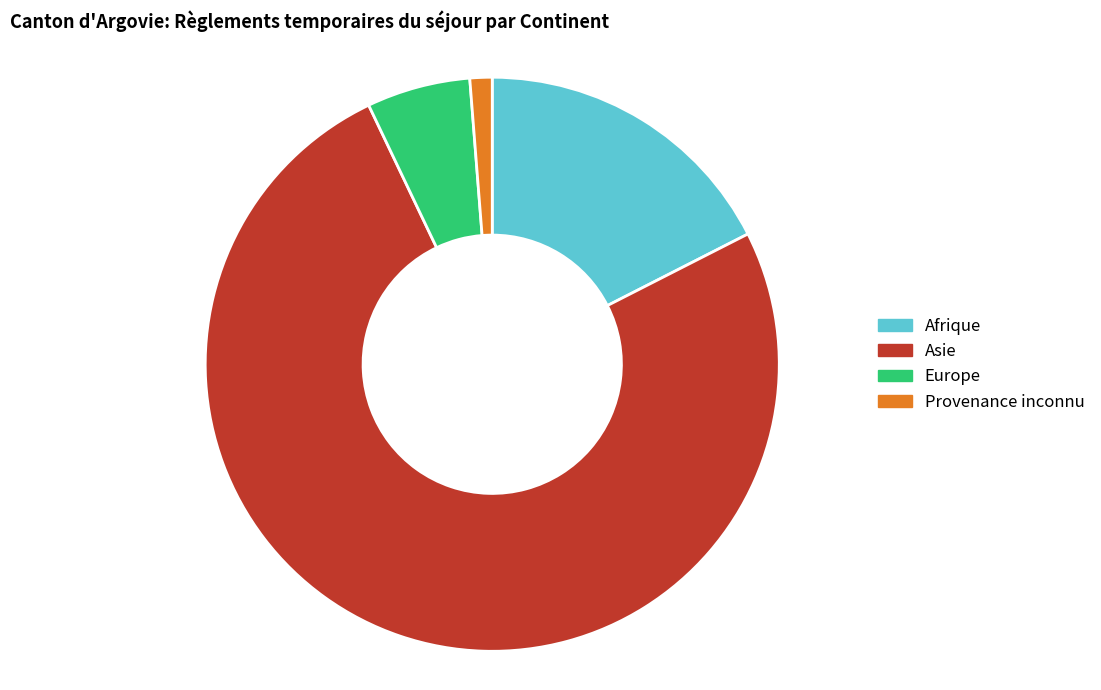

Does Provenance inconnu represent more than half of the total?

No